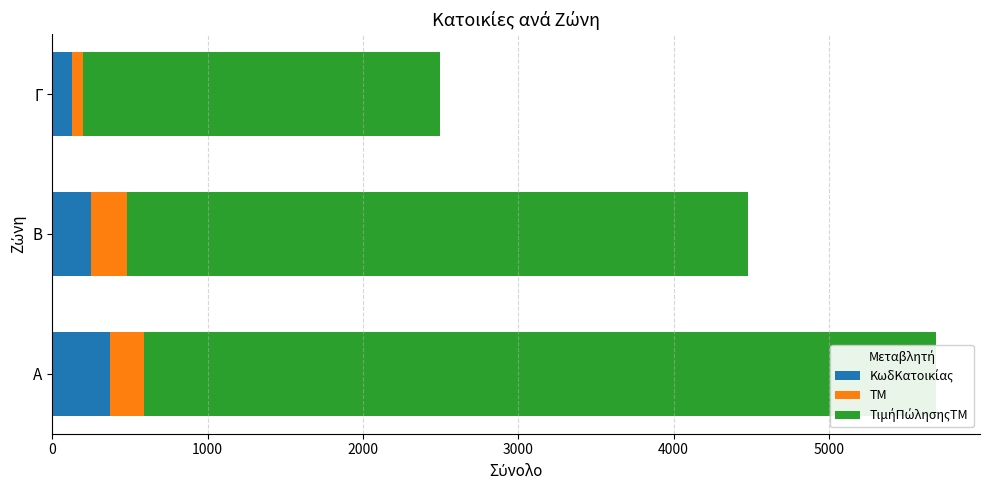

Is the value of ΤιμήΠώλησηςΤΜ at Γ greater than the value of ΤΜ at Α?

Yes